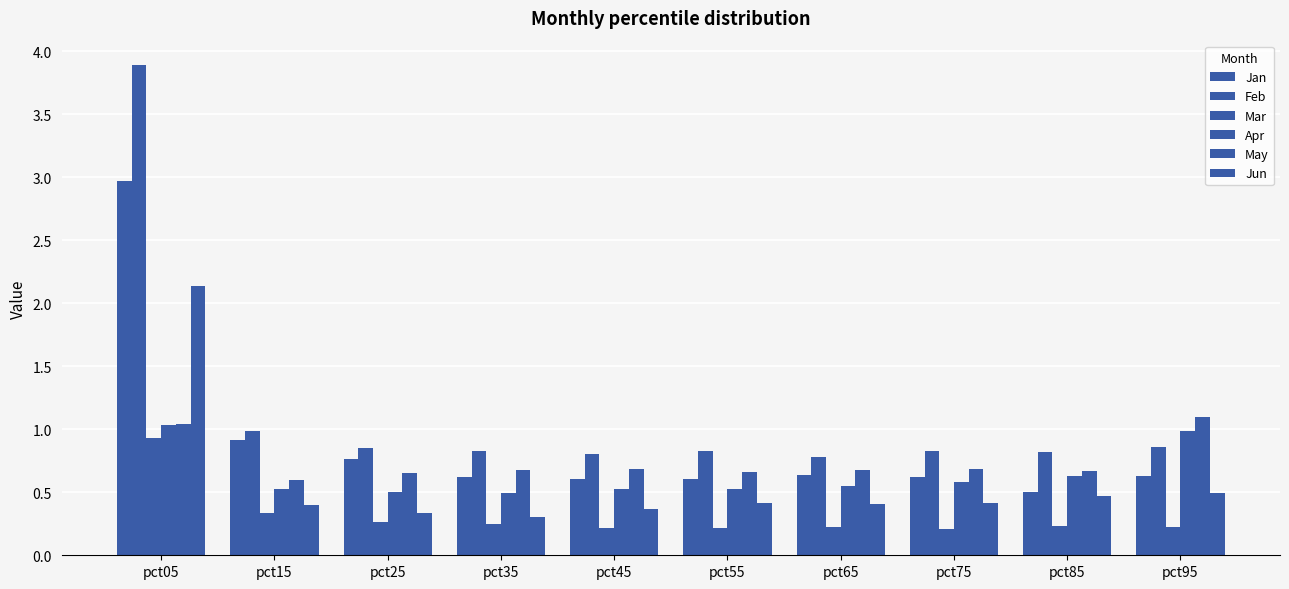

How many data points does each series have?

10